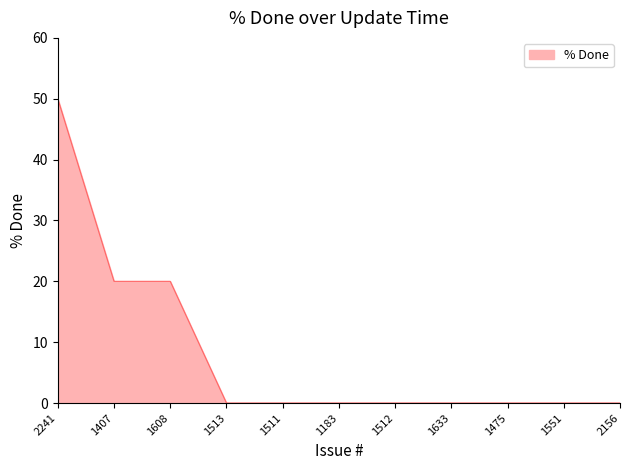

What is the difference between the maximum and minimum values?

50